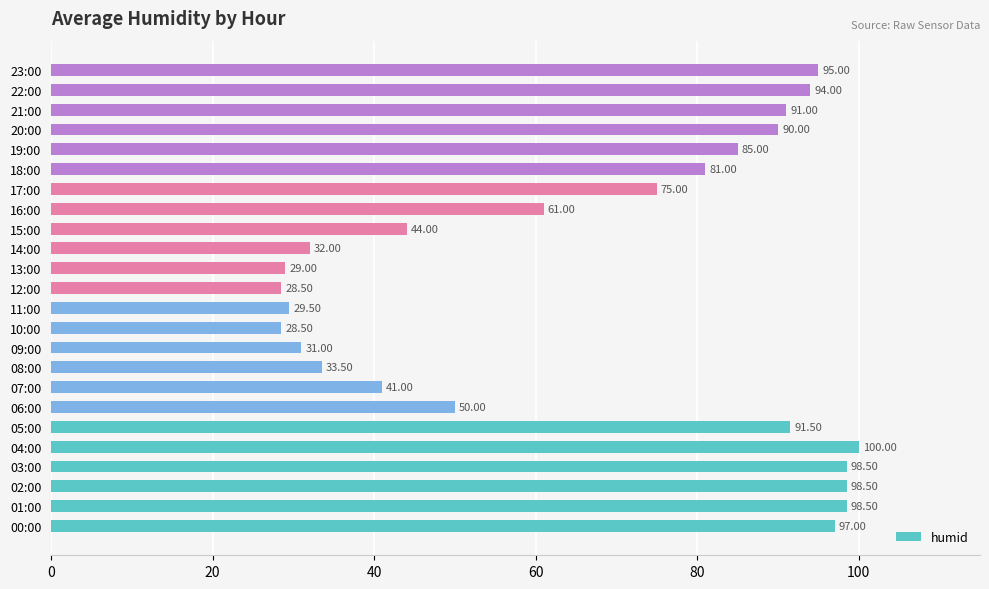

How many series are shown in this chart?

1